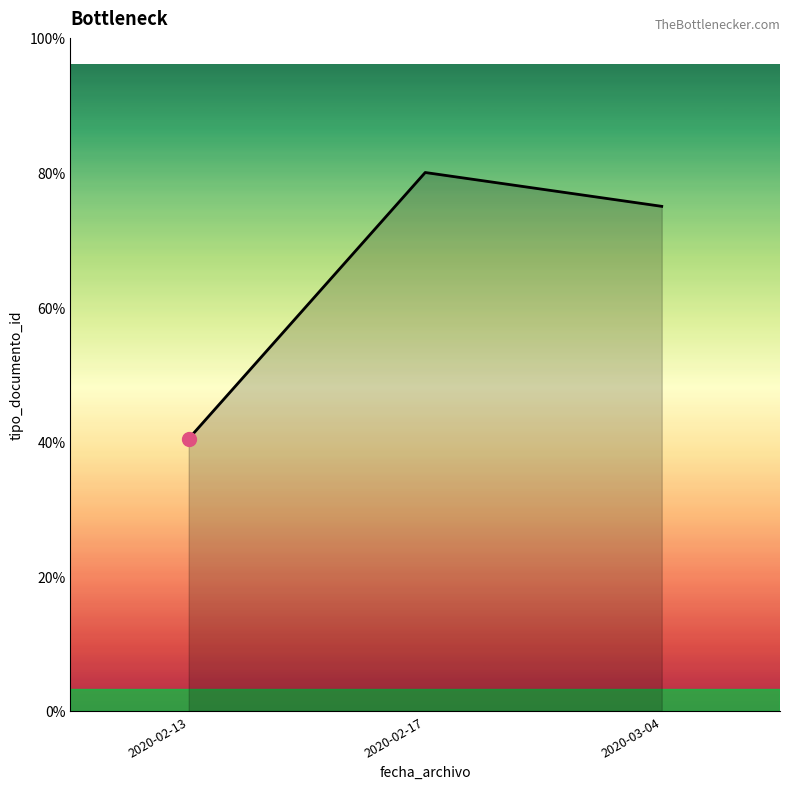

Between 2020-02-17 and 2020-02-13, which is larger?

2020-02-17